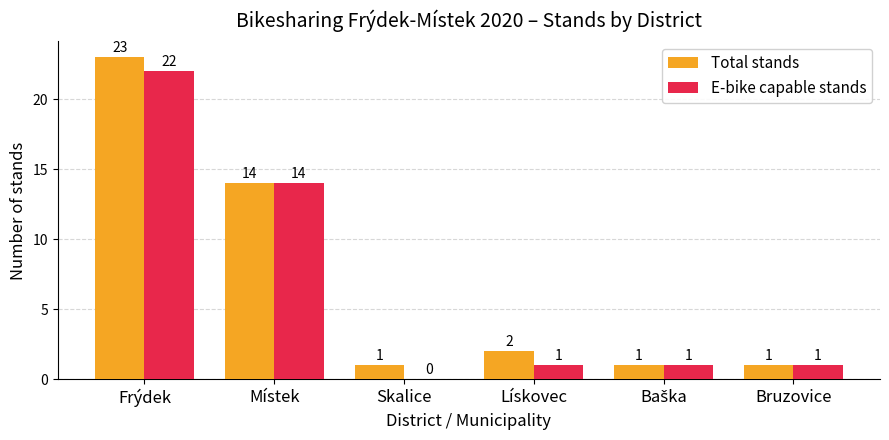

What is the sum of the Total stands values at Lískovec and Bruzovice?

3